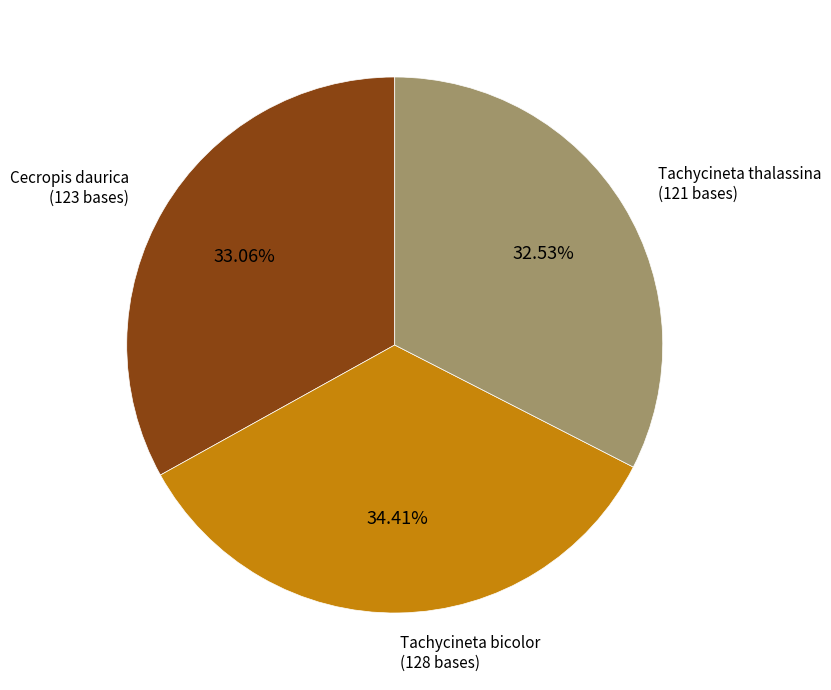

To the nearest percent, what is the average slice percentage?

33%